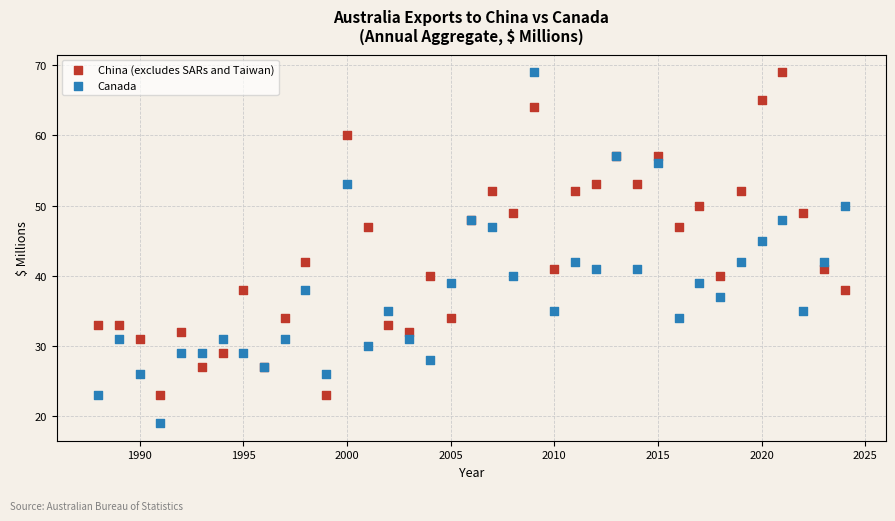

What are all the series names shown in the legend?

China (excludes SARs and Taiwan), Canada